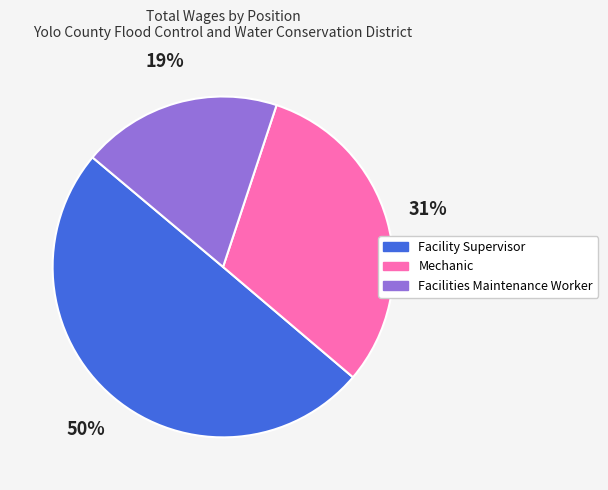

Between Mechanic and Facility Supervisor, which is larger?

Facility Supervisor